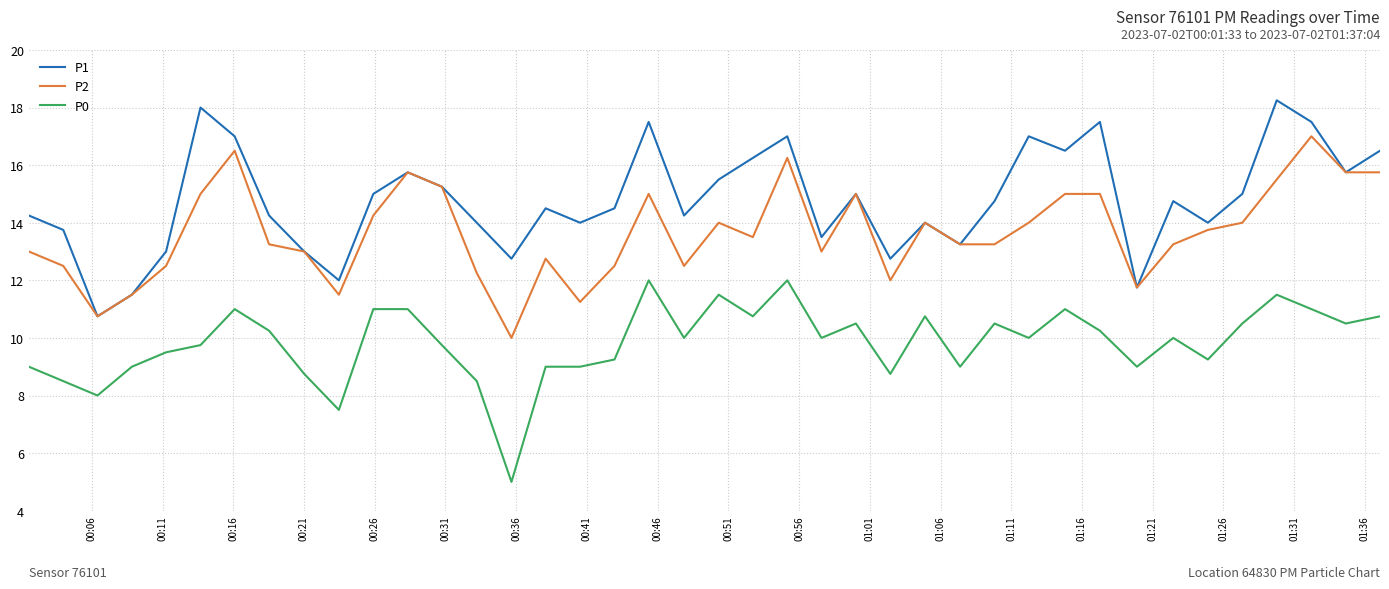

Which series has the largest total across all categories?

P1